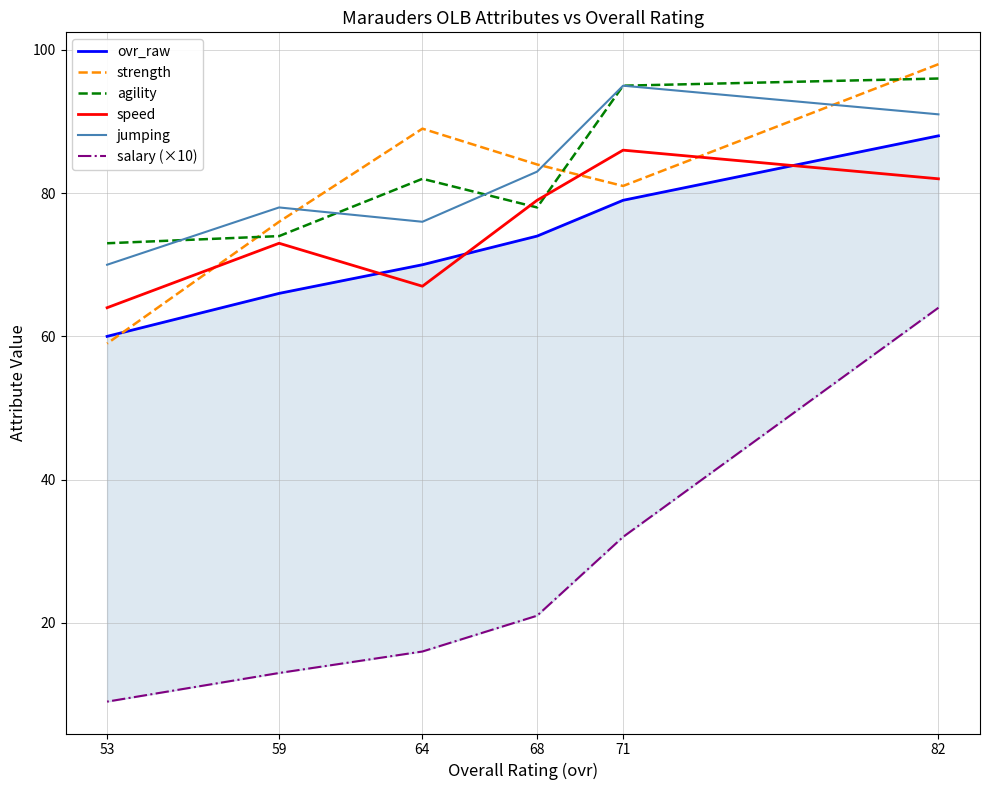

True or false: jumping has a value of 95 at 71.

True